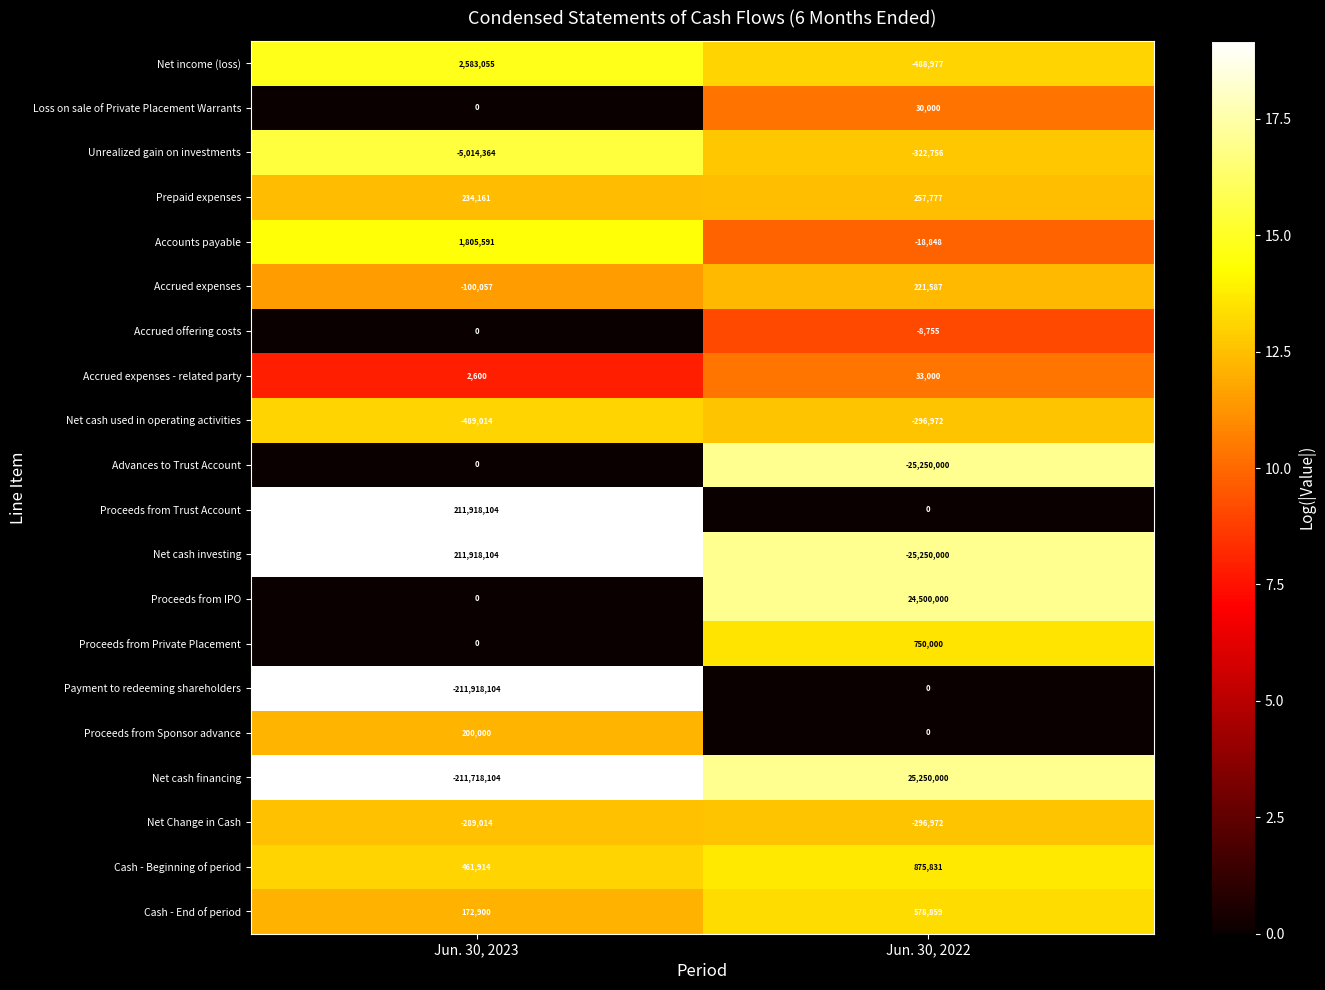

At which category is the sum across all series the highest?

Jun. 30, 2022